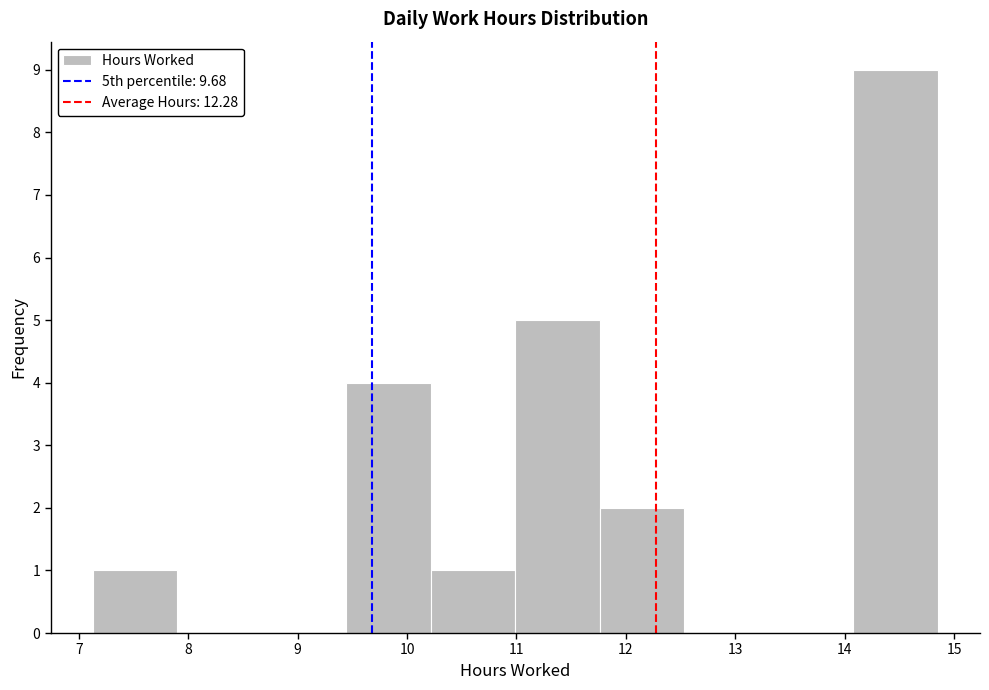

Reading left to right, transcribe this chart: for each bar, give the range it covers on the x-axis and its height. Neither the bar edges nor the heights are printed on the chart, so give them approximately, as read against the axes.

7.1 to 7.9: 1
7.9 to 8.7: 0
8.7 to 9.4: 0
9.4 to 10.2: 4
10.2 to 11.0: 1
11.0 to 11.8: 5
11.8 to 12.5: 2
12.5 to 13.3: 0
13.3 to 14.1: 0
14.1 to 14.9: 9